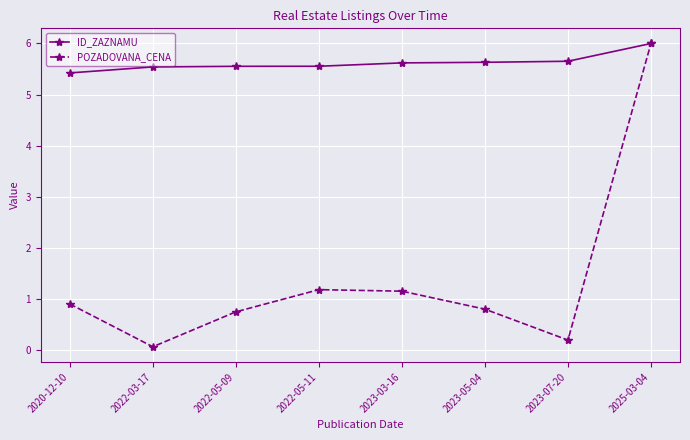

What position from the left is 2023-03-16?

5